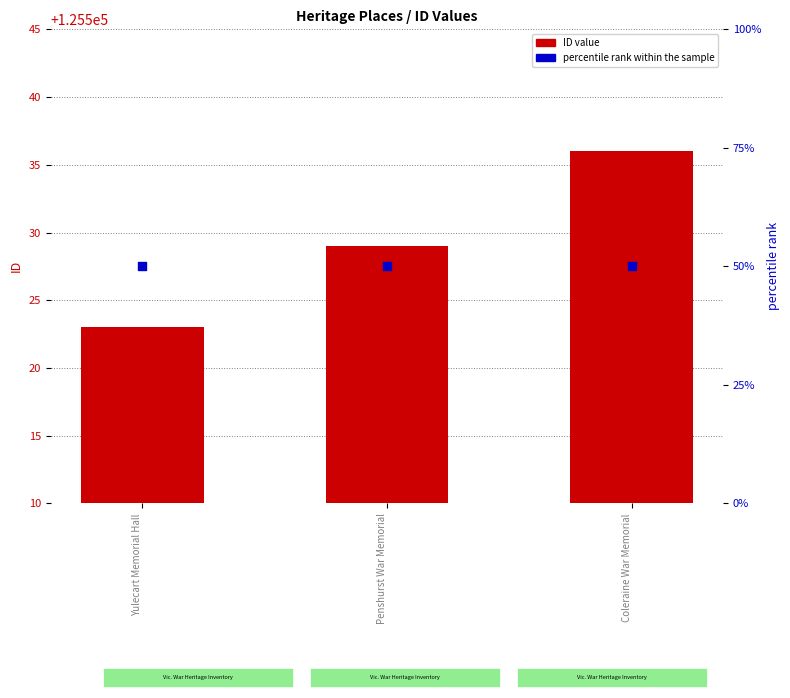

Which series has the largest Y range (max minus min)?

ID value